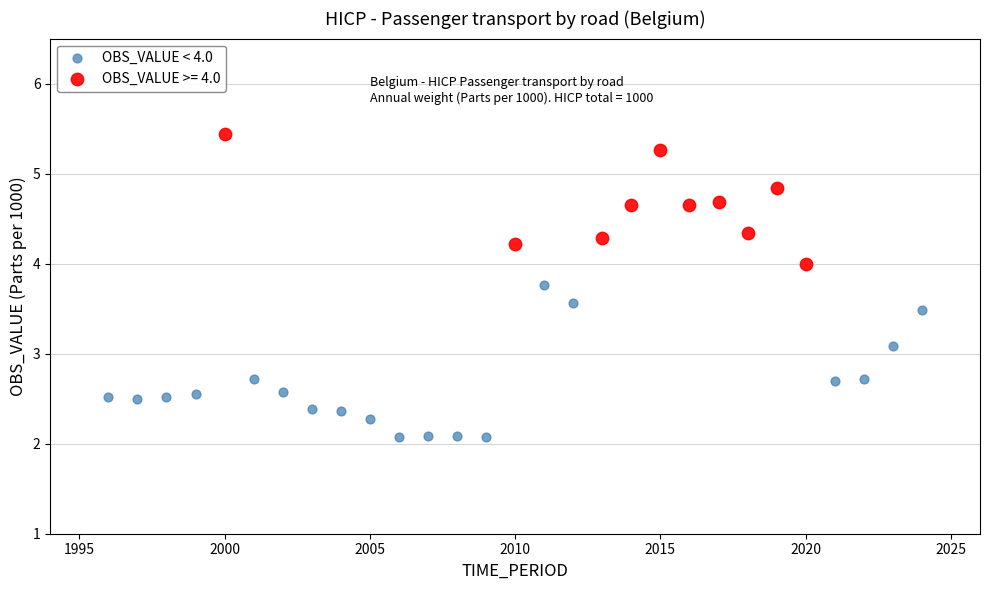

Which series has the largest Y range (max minus min)?

OBS_VALUE < 4.0